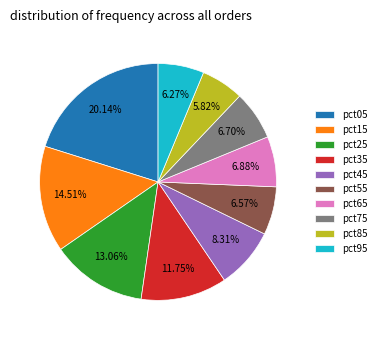

Is there any slice that represents more than half of the pie?

No